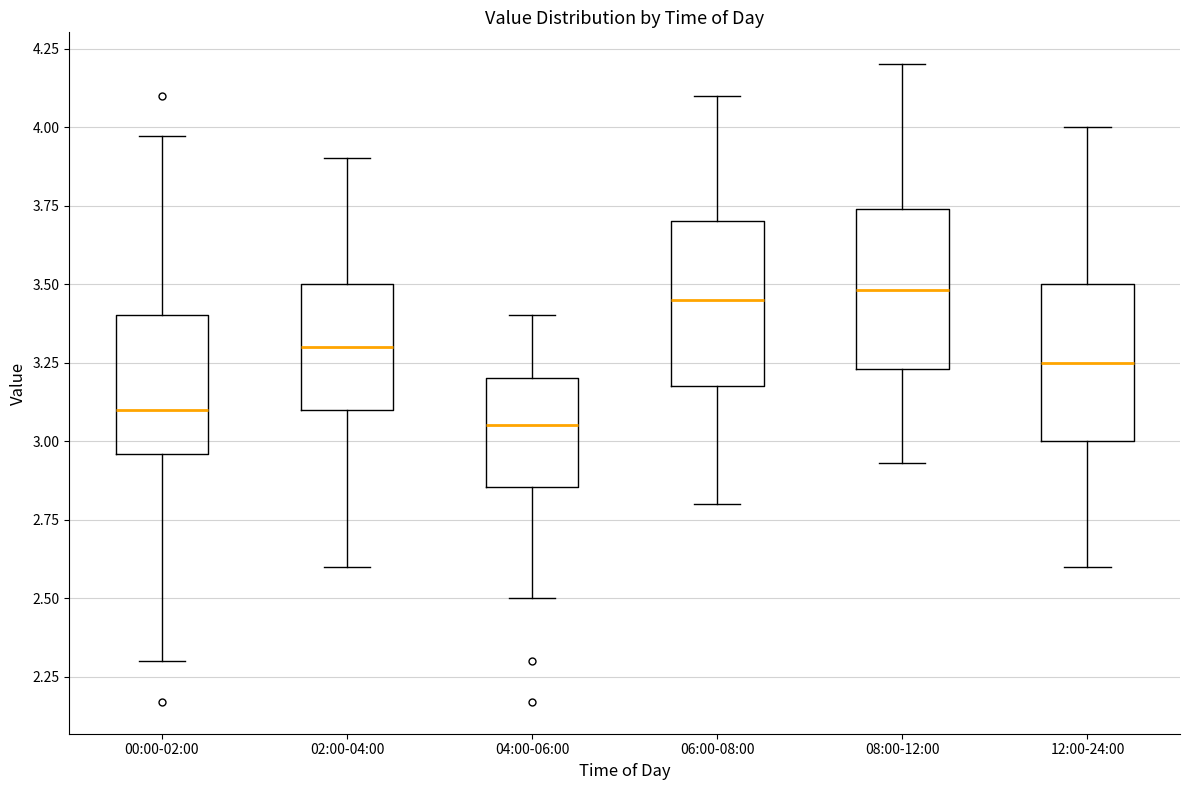

Which box has the lowest median line?

04:00-06:00